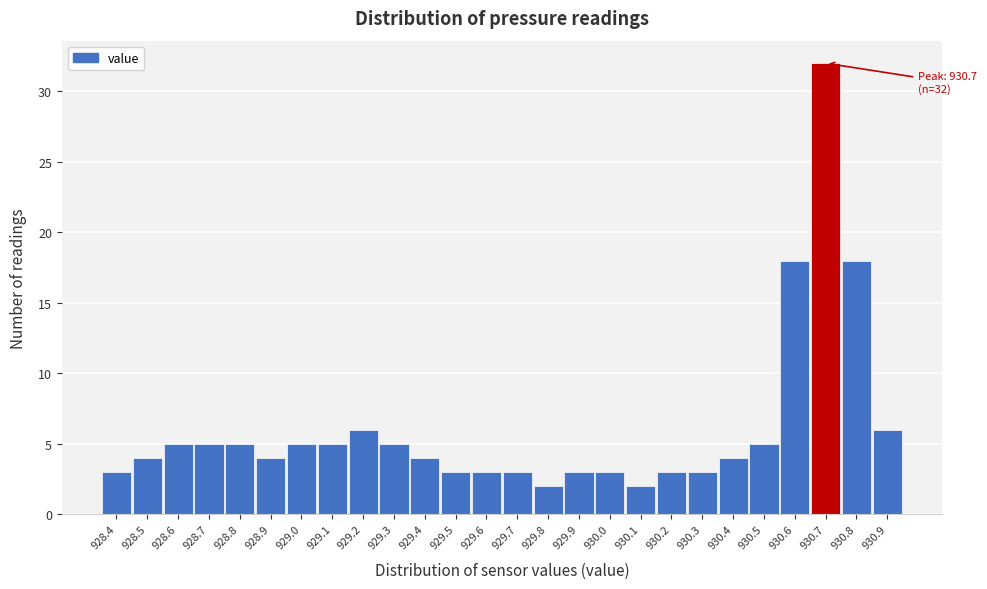

Reading right to left, extract all data points from this chart.

930.9=6	930.8=18	930.7=32	930.6=18	930.5=5	930.4=4	930.3=3	930.2=3	930.1=2	930.0=3	929.9=3	929.8=2	929.7=3	929.6=3	929.5=3	929.4=4	929.3=5	929.2=6	929.1=5	929.0=5	928.9=4	928.8=5	928.7=5	928.6=5	928.5=4	928.4=3